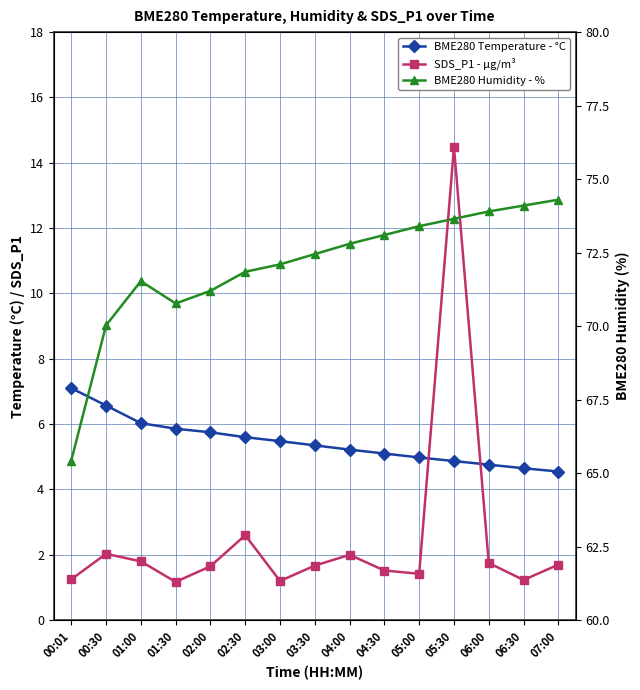

What are all the series names shown in the legend?

BME280 Temperature - °C, SDS_P1 - µg/m³, BME280 Humidity - %